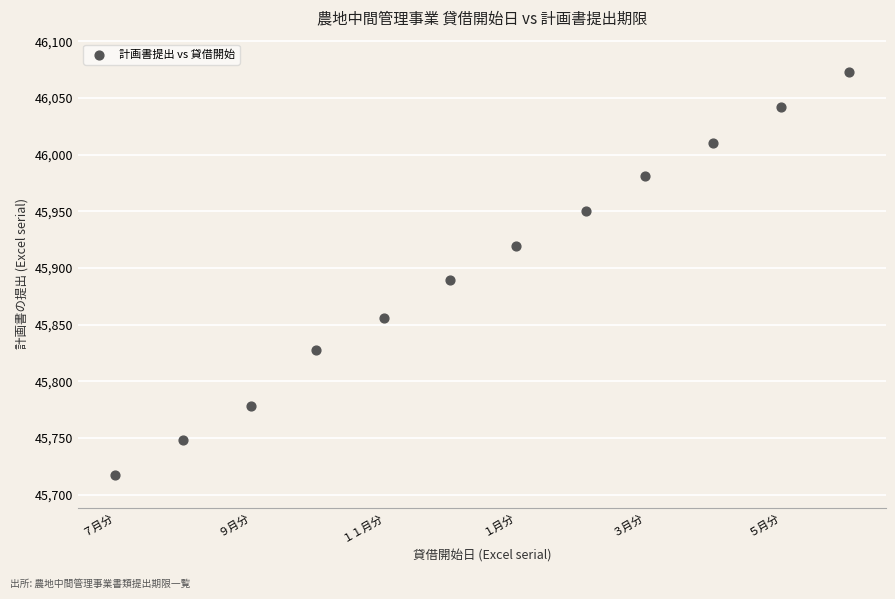

What is the range of X values (max minus min)?

335